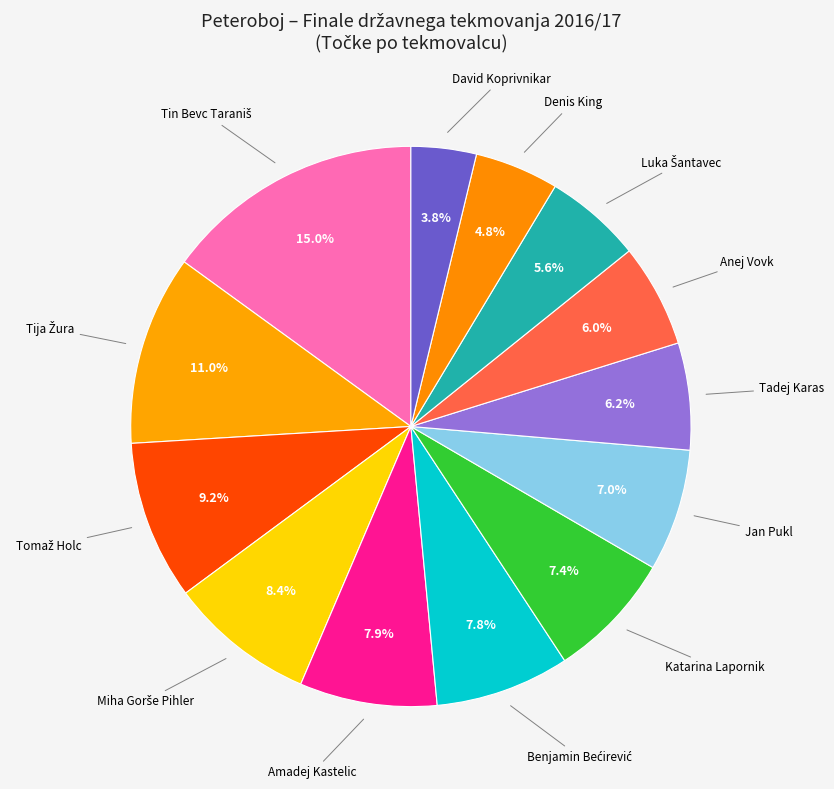

What is the smallest slice in the pie chart?

David Koprivnikar